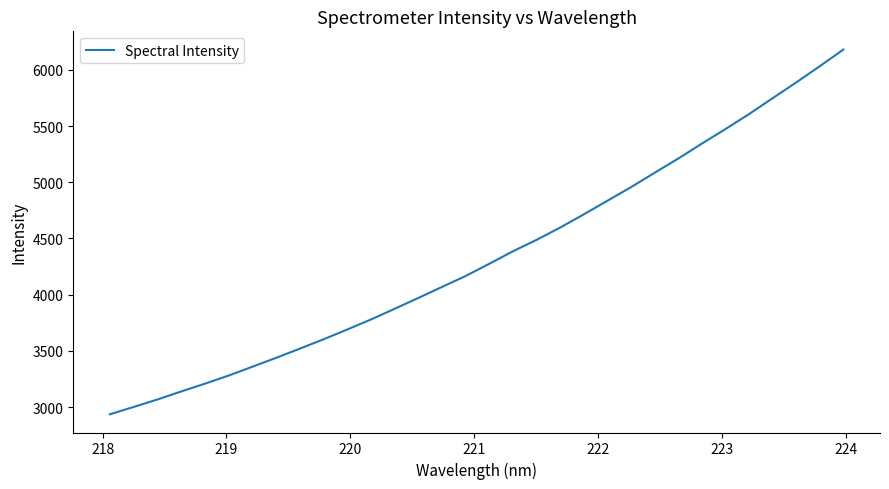

How many lines are shown in the chart?

1